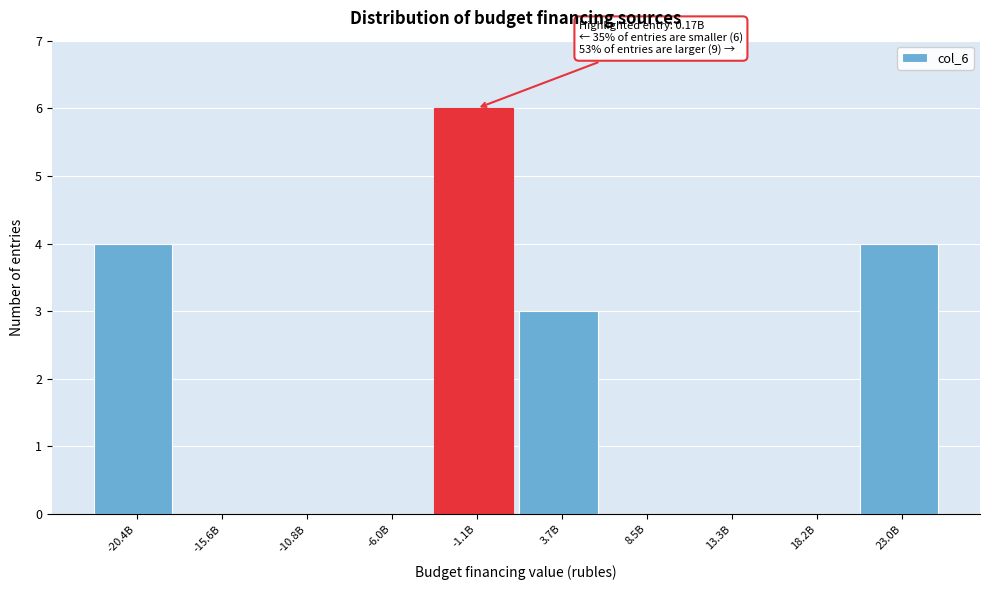

Reading right to left, extract all data points from this chart.

23.0B=4	18.2B=0	13.3B=0	8.5B=0	3.7B=3	-1.1B=6	-6.0B=0	-10.8B=0	-15.6B=0	-20.4B=4